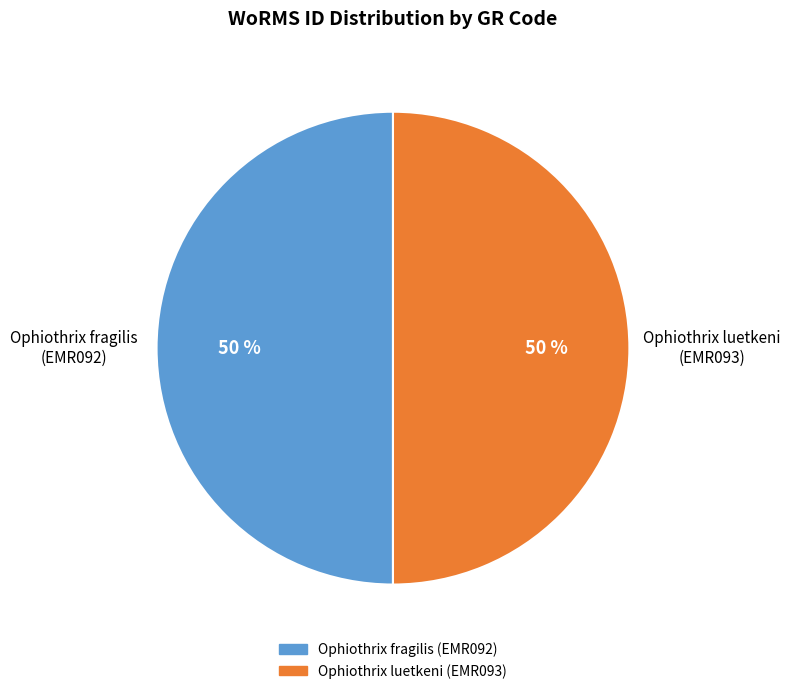

To the nearest percent, what is the average slice percentage?

50%